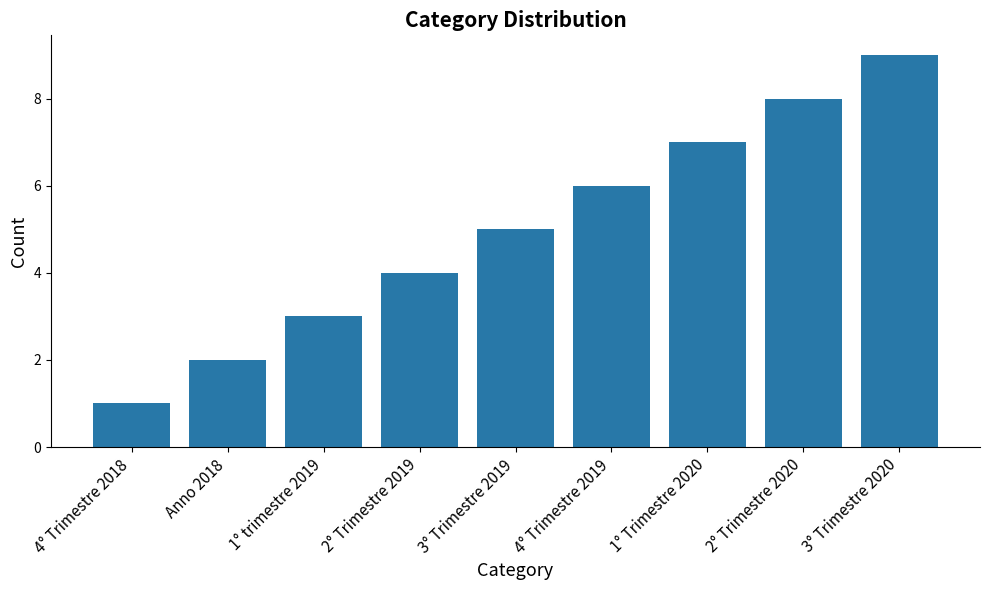

Reading left to right, what are all the values shown in this chart?

4° Trimestre 2018=1	Anno 2018=2	1° trimestre 2019=3	2° Trimestre 2019=4	3° Trimestre 2019=5	4° Trimestre 2019=6	1° Trimestre 2020=7	2° Trimestre 2020=8	3° Trimestre 2020=9